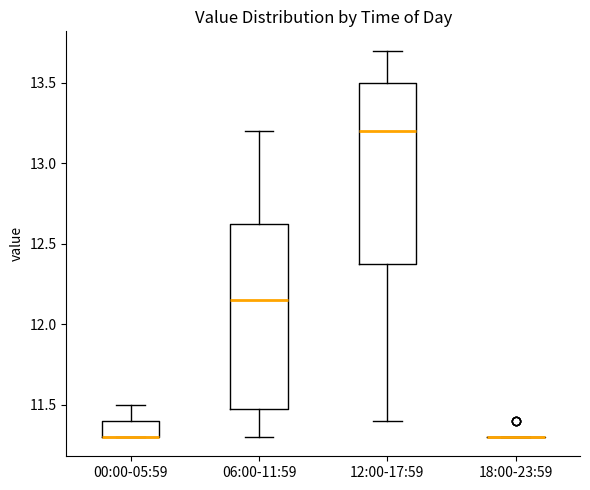

Where is the lower edge of the box for 12:00-17:59 on the y-axis? The values are not printed on the chart, so give them approximately, as read against the axis.

12.40